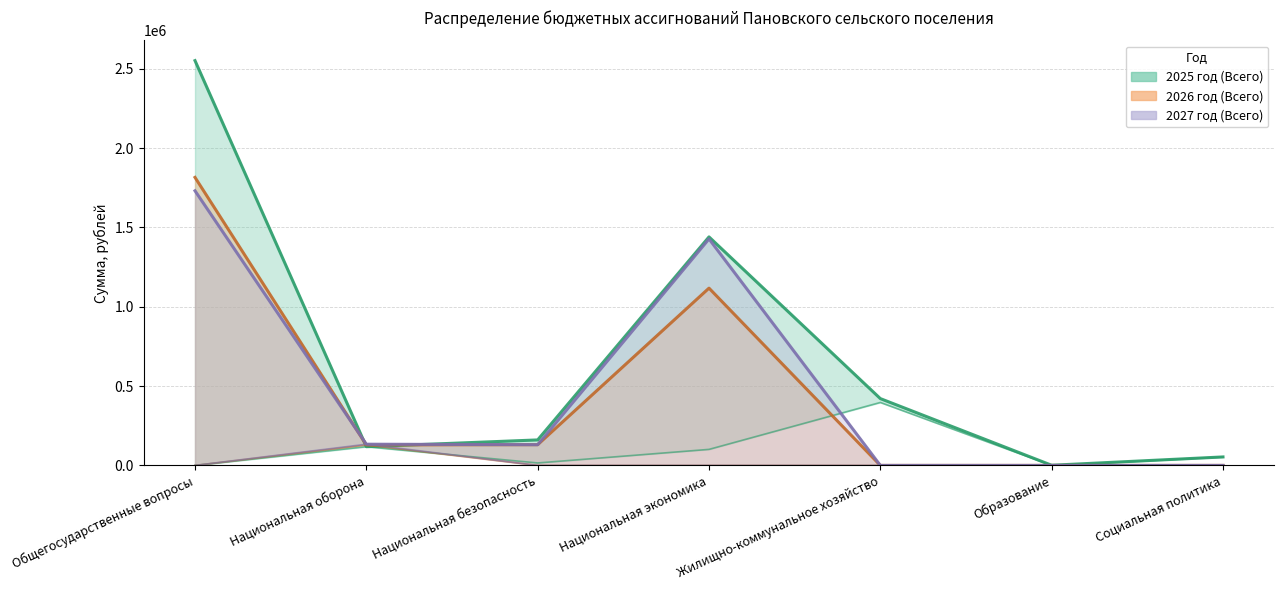

What is the spread (max minus min) of values at Жилищно-коммунальное хозяйство?

421071.5